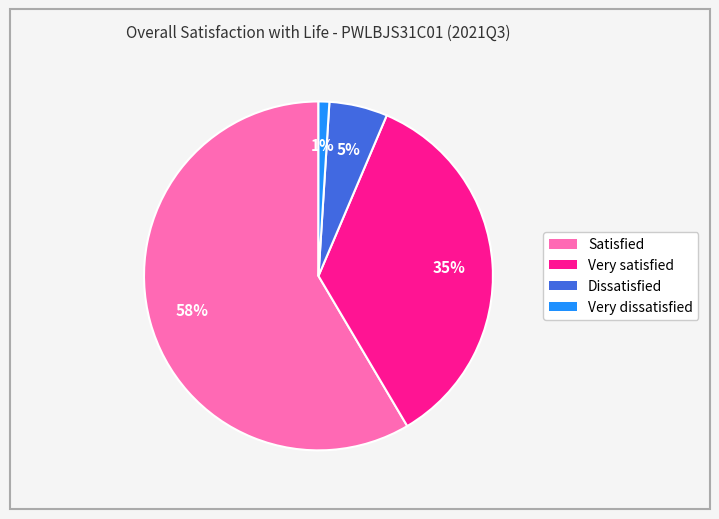

Combined, do Very satisfied and Satisfied account for over 50%?

Yes